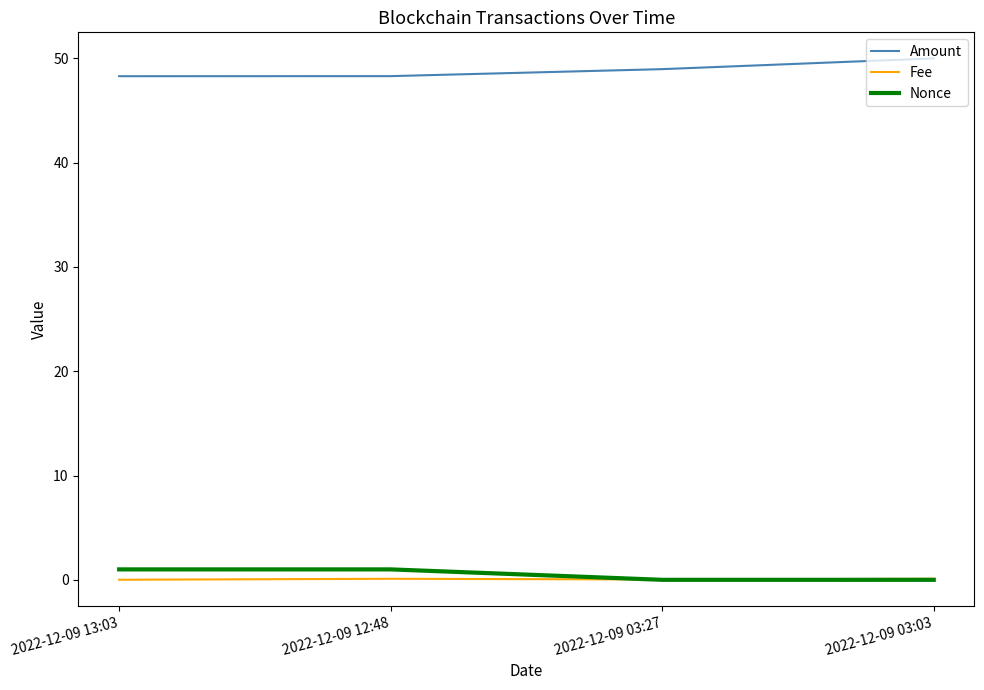

What is the difference between the maximum and minimum values in the Fee series?

0.1